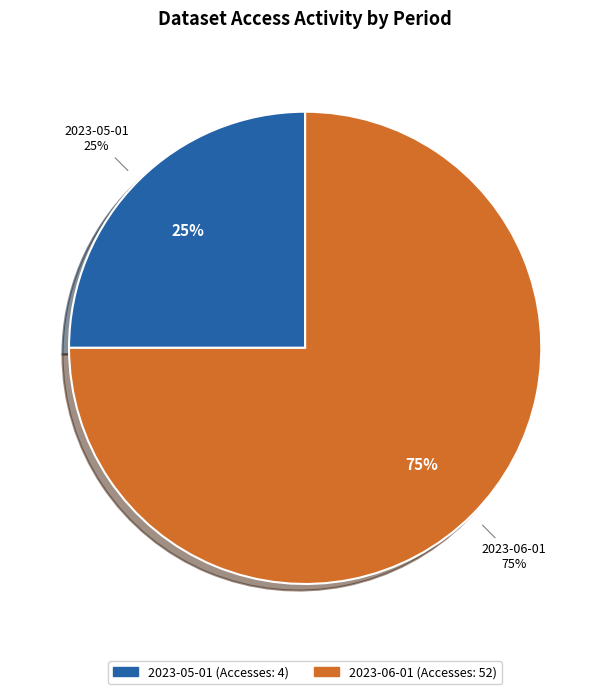

Which slice is the largest?

2023-06-01